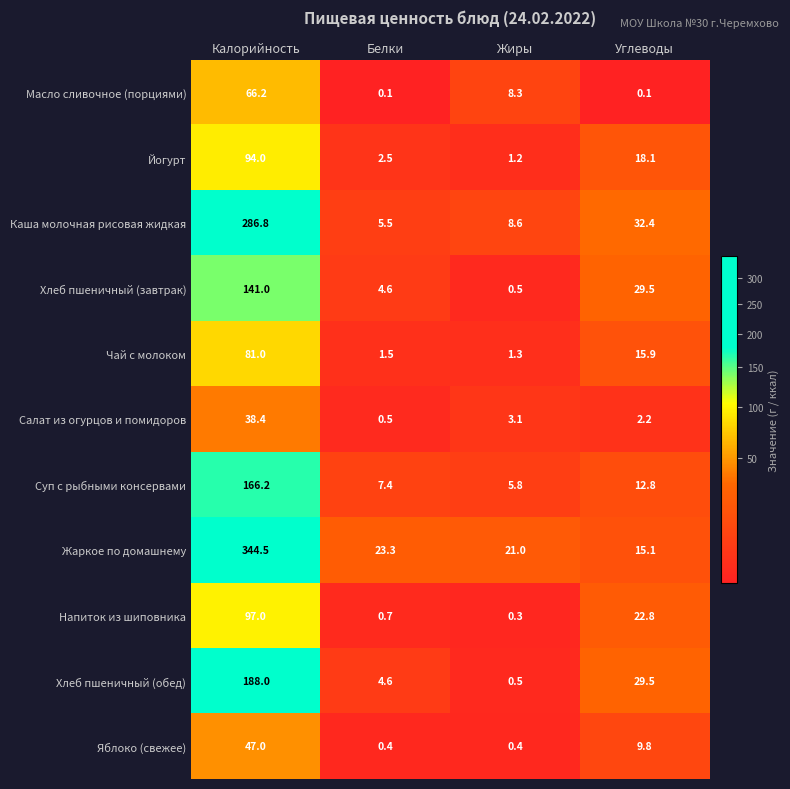

True or false: Жаркое по домашнему has a value of 23.3 at Белки.

True